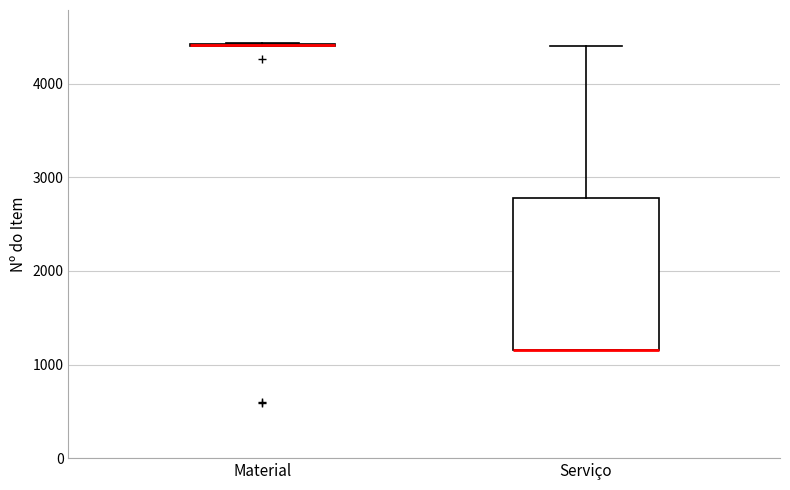

Where does the upper whisker of the box for Serviço end on the y-axis? The values are not printed on the chart, so give them approximately, as read against the axis.

4400